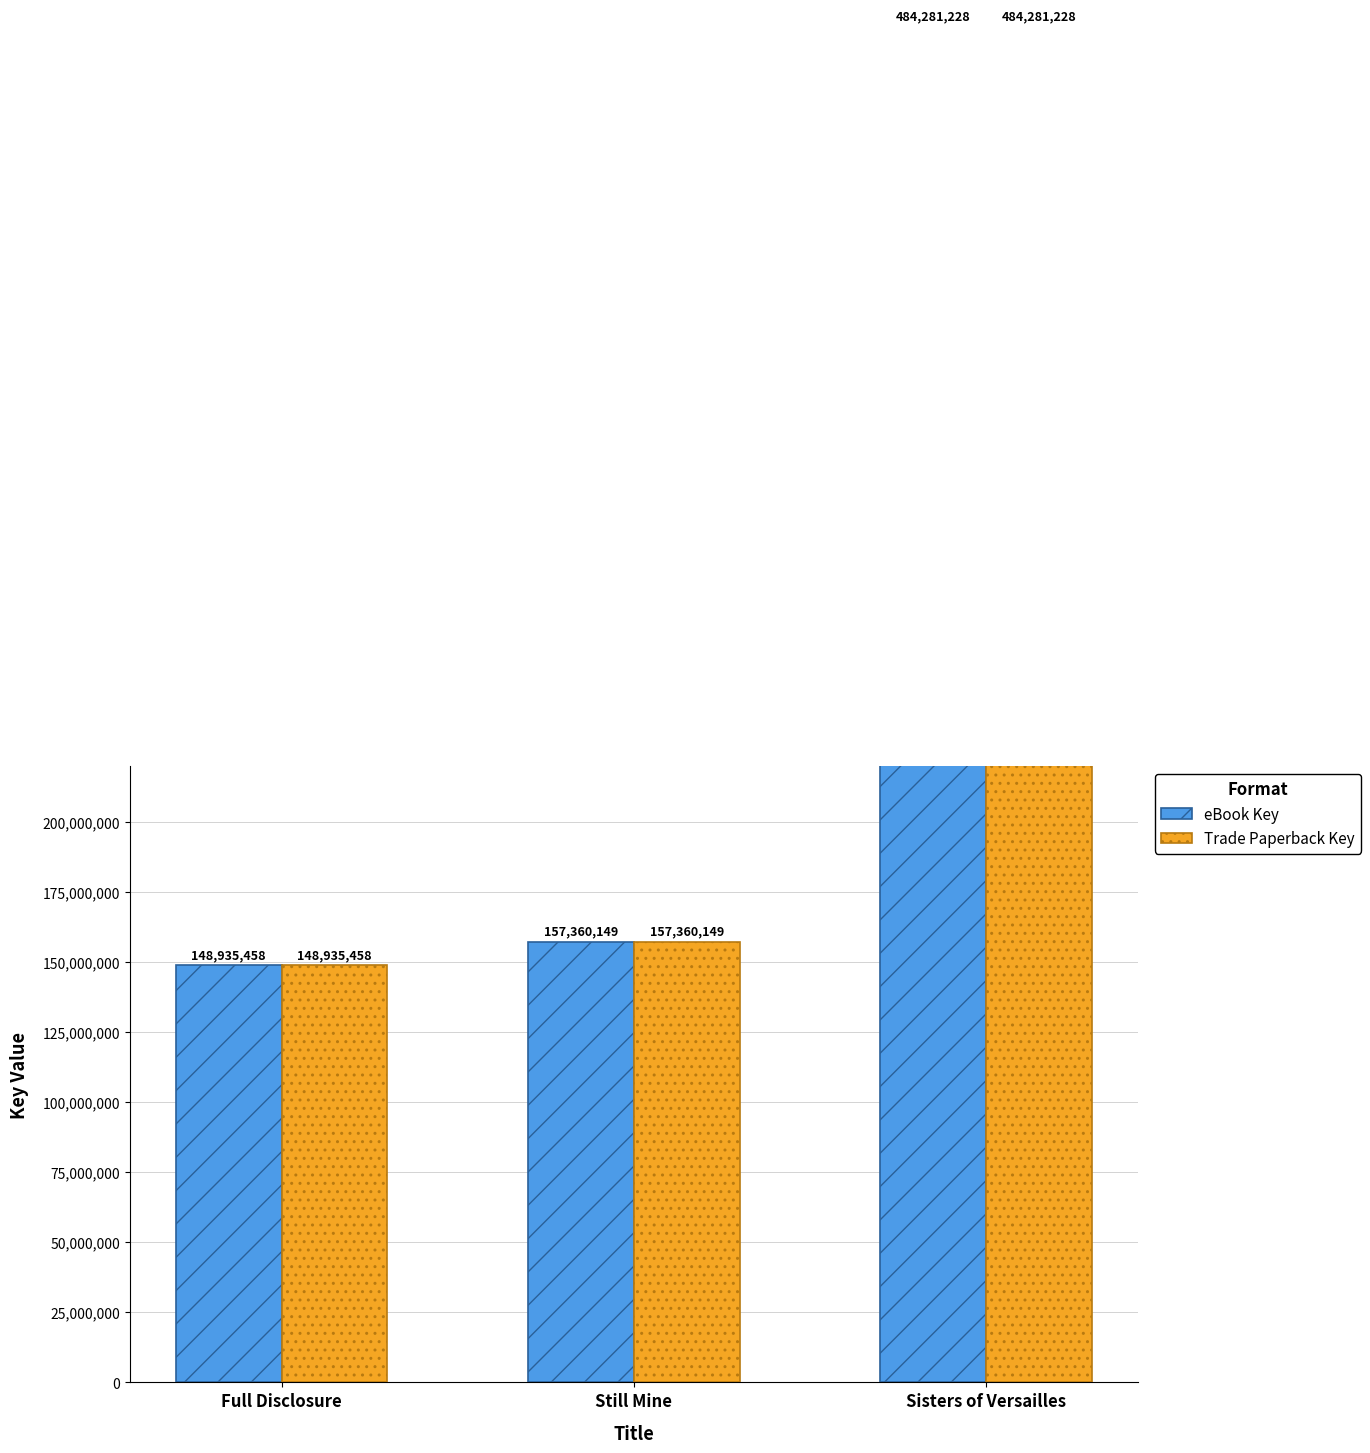

At which label does Trade Paperback Key reach its minimum?

Full Disclosure